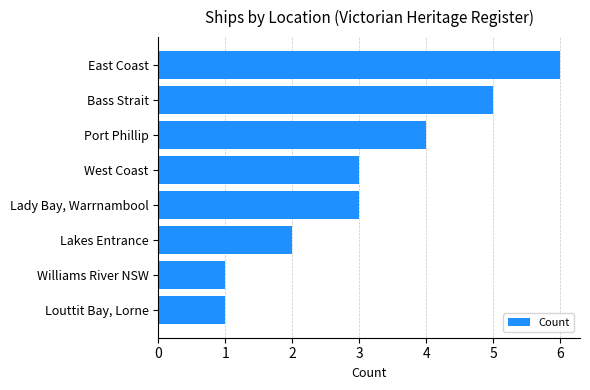

What is the label of the 2nd bar from the top?

Bass Strait